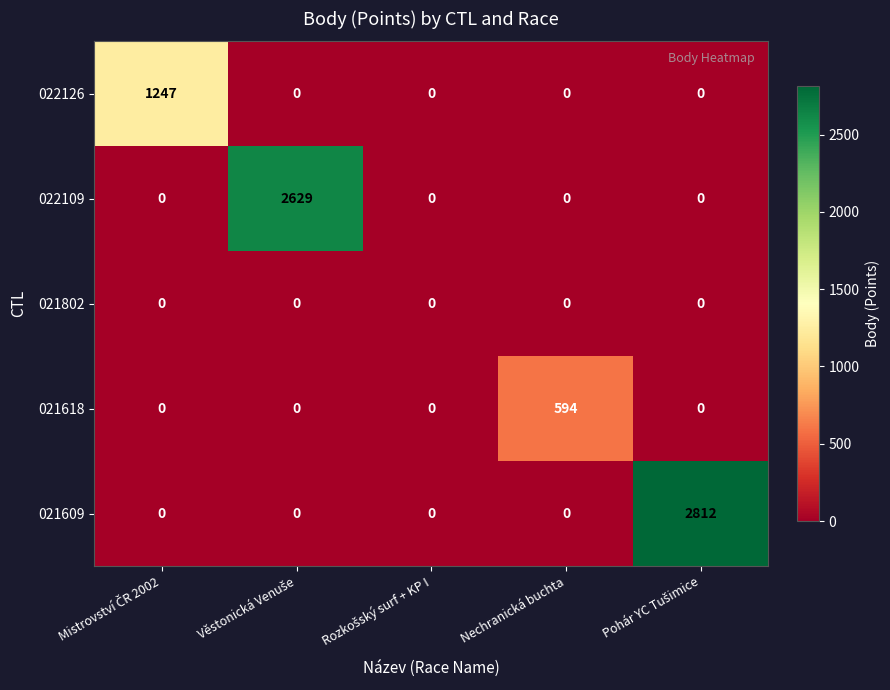

What is the maximum value for 022126?

1247